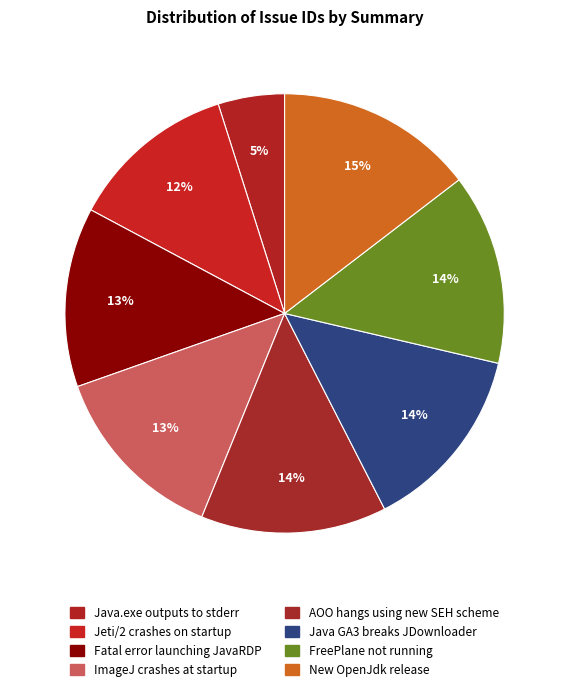

To the nearest percent, what portion does Java.exe outputs to stderr represent?

5%